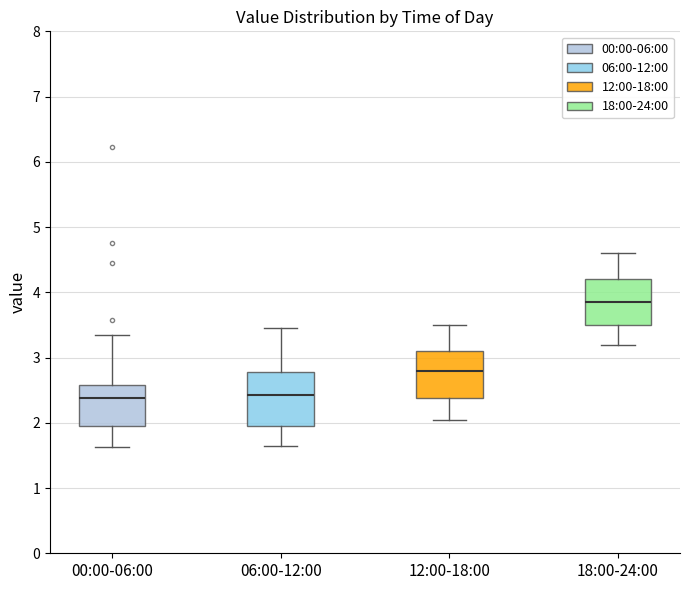

Which box is the tallest, from its lower edge to its upper edge?

06:00-12:00